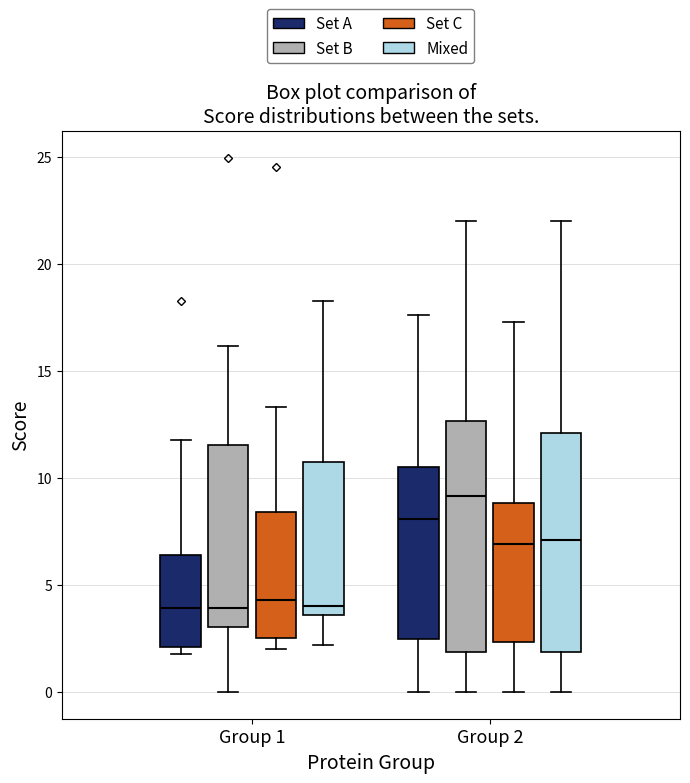

Which box is the tallest, from its lower edge to its upper edge?

Group 2 (Set B)